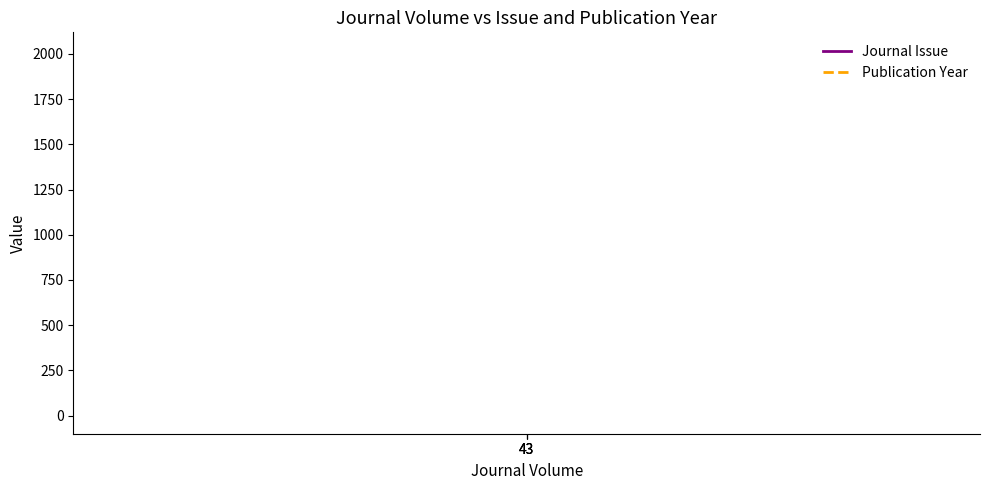

Is it true that Journal Issue equals 1 at 43?

True